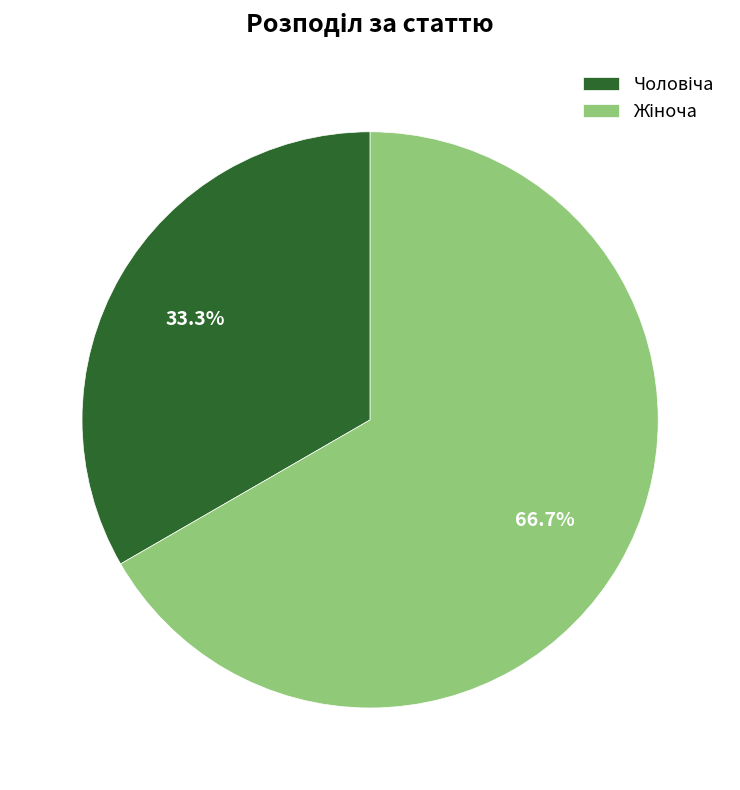

Does any single category account for the majority?

Yes